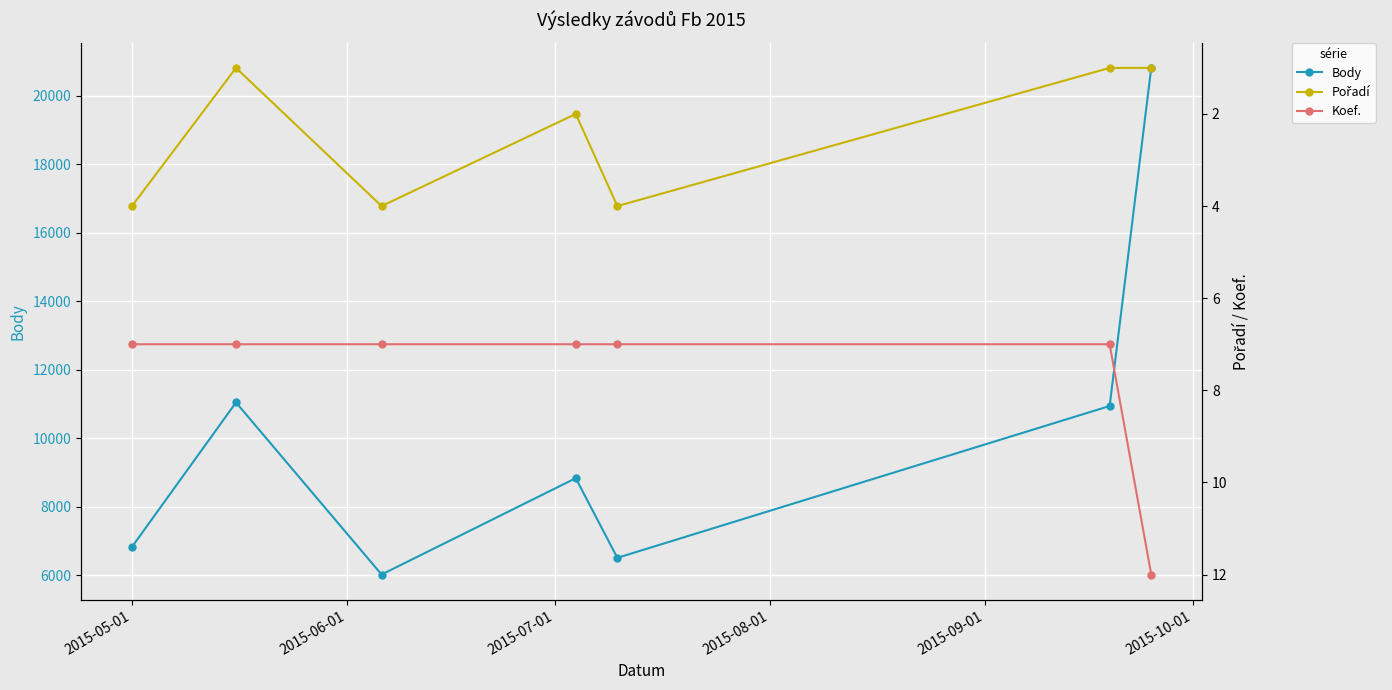

What is the label of the 1st point from the left?

2015-05-01